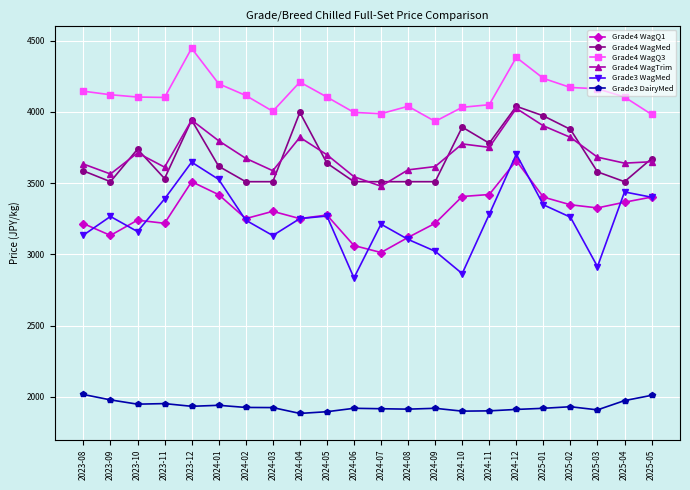

At which label is Grade4 WagTrim closest to 3751?

2024-11